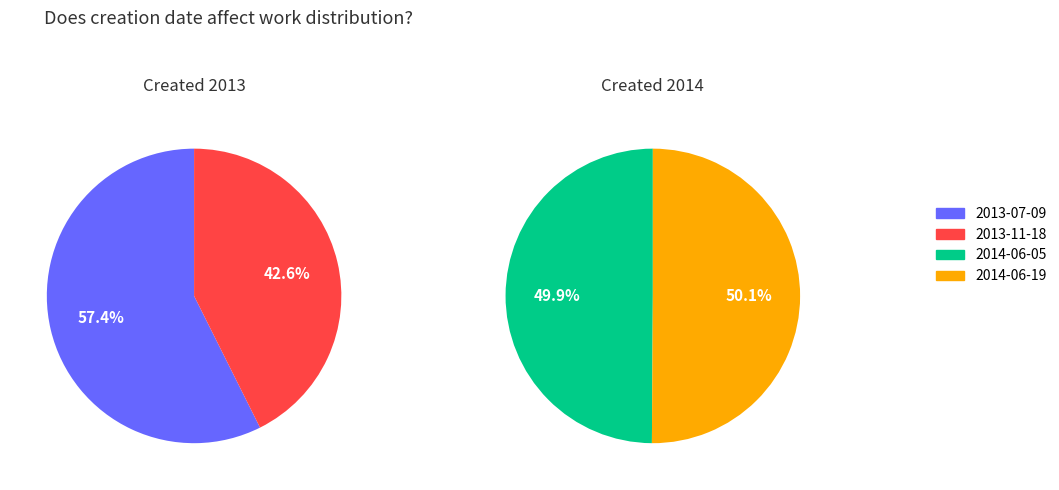

How many segments does this pie chart have?

4